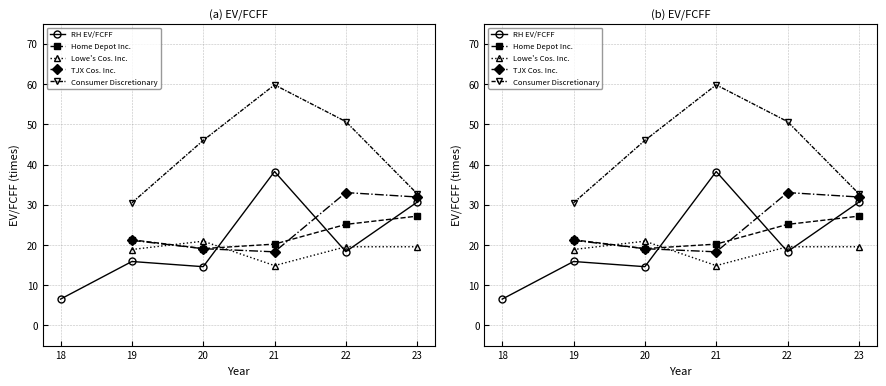

True or false: Consumer Discretionary and RH EV/FCFF intersect in this chart.

False